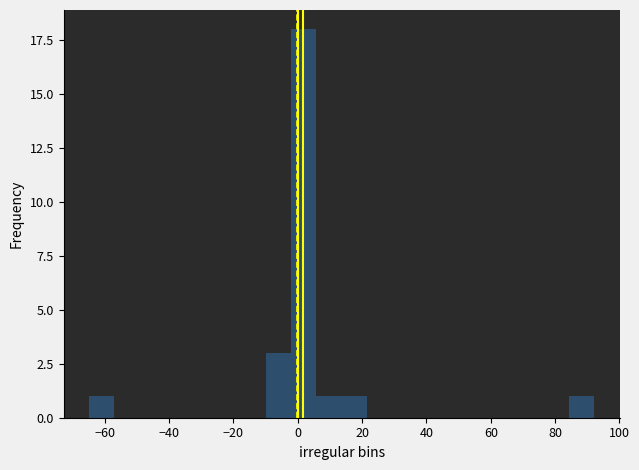

Around what value on the x-axis is the tallest bar? Give the approximate position of its centre, as read against the axis.

2